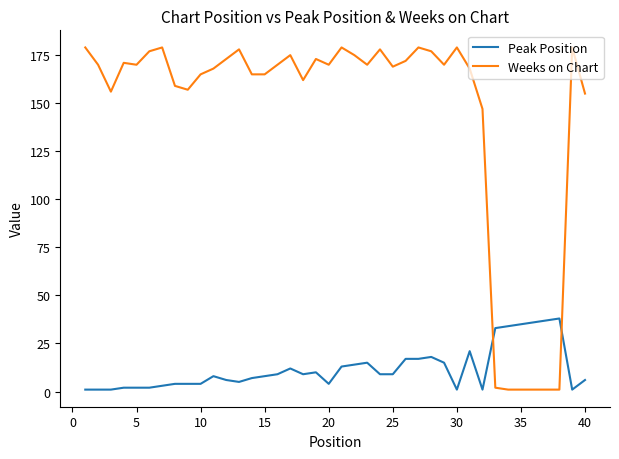

Which series has the largest total across all categories?

Weeks on Chart